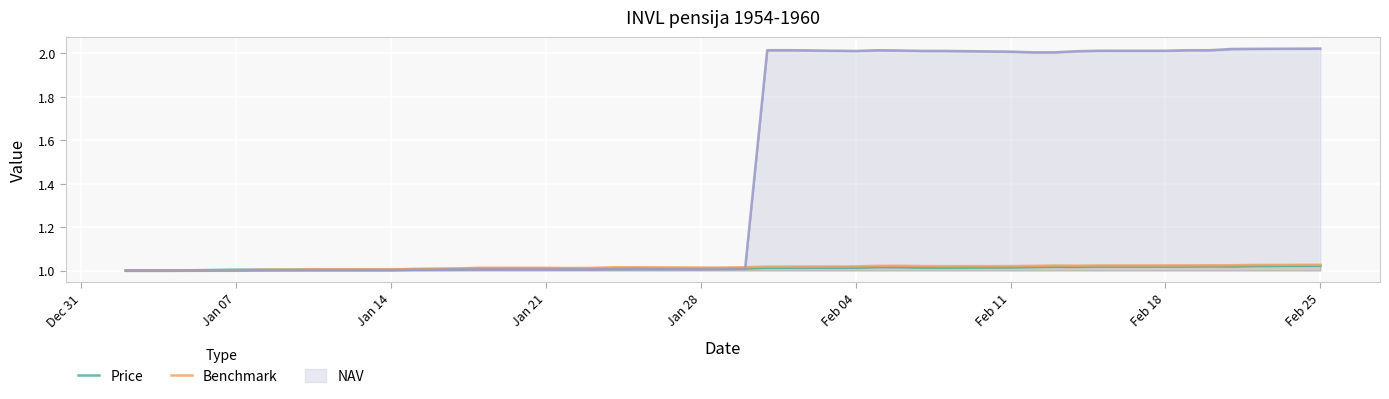

What is the minimum value for Price?

1.0